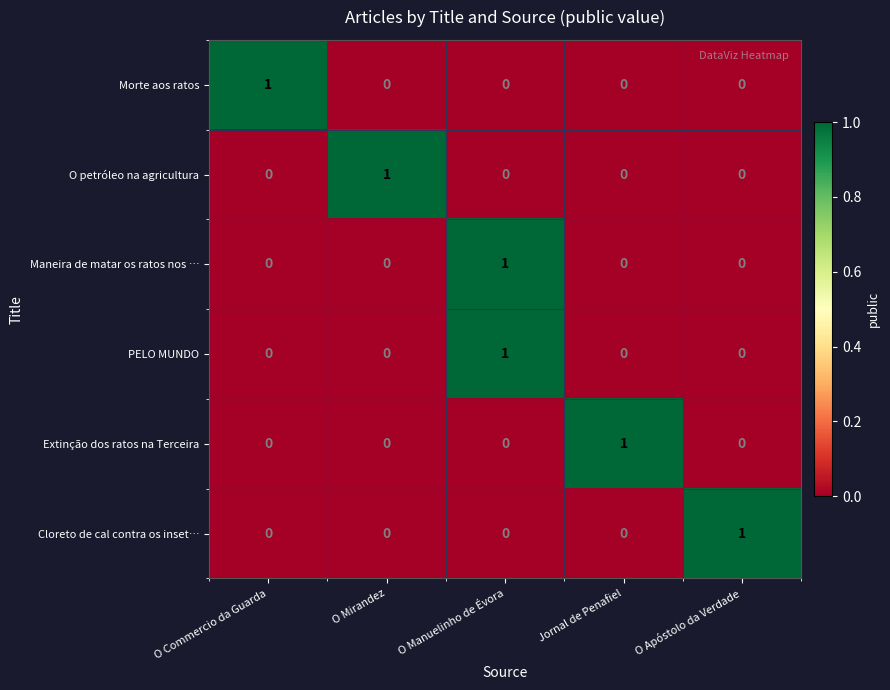

The value of PELO MUNDO at O Commercio da Guarda is 0. True or false?

True